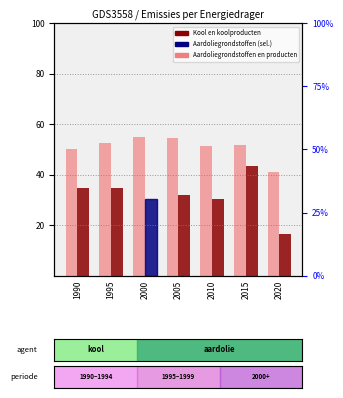

What is the minimum value shown in the chart?

16.4